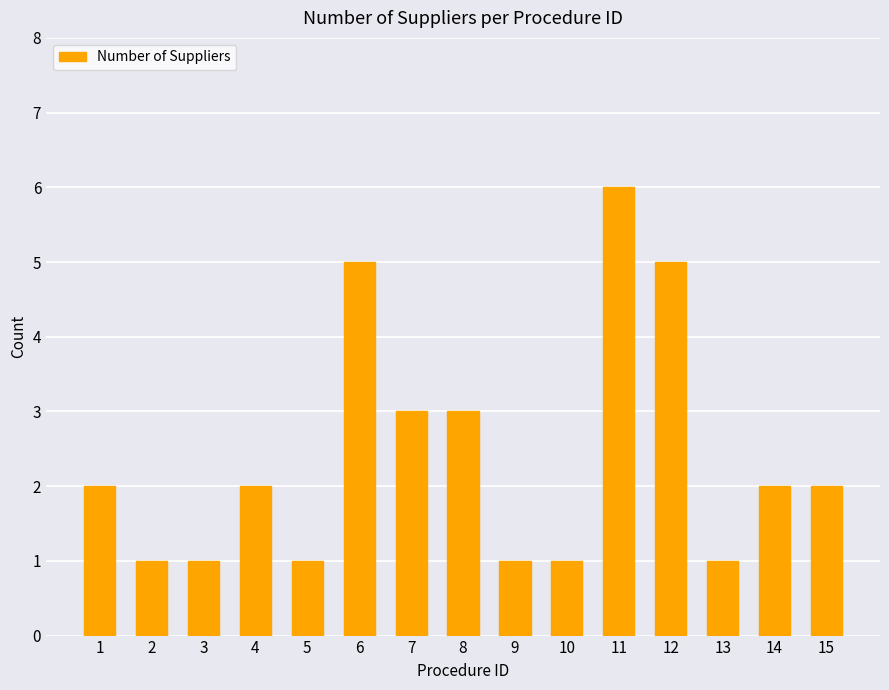

What is the ratio of the value at 12 to the value at 13?

5.0